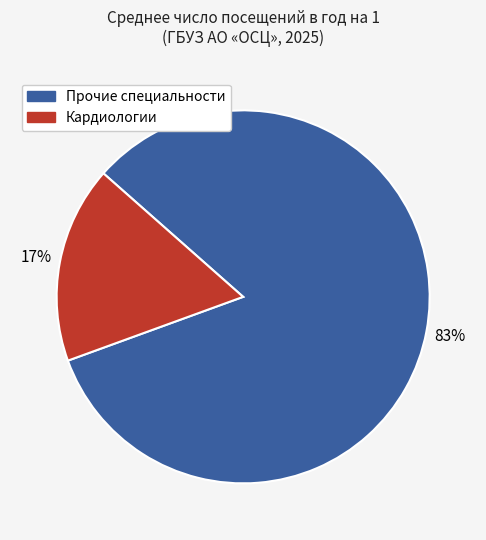

Is there any slice that represents more than half of the pie?

Yes